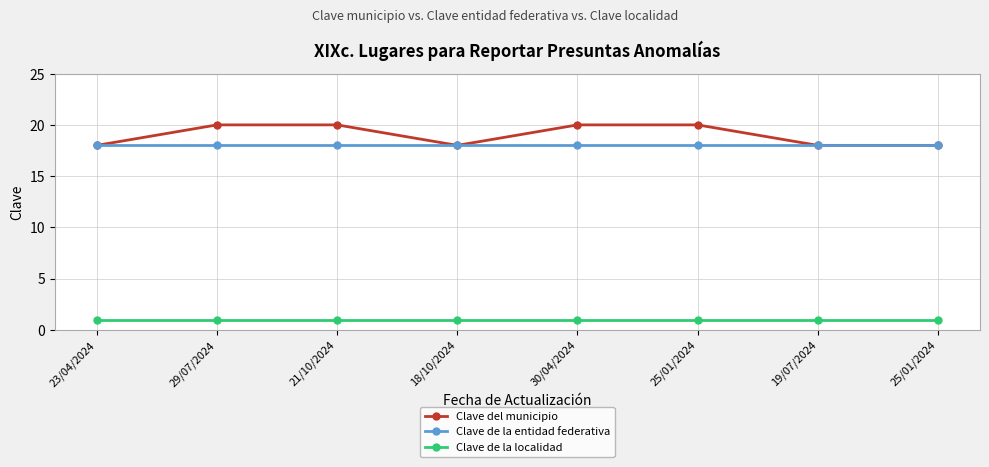

Rank the series at 21/10/2024 from highest to lowest value.

Clave del municipio, Clave de la entidad federativa, Clave de la localidad